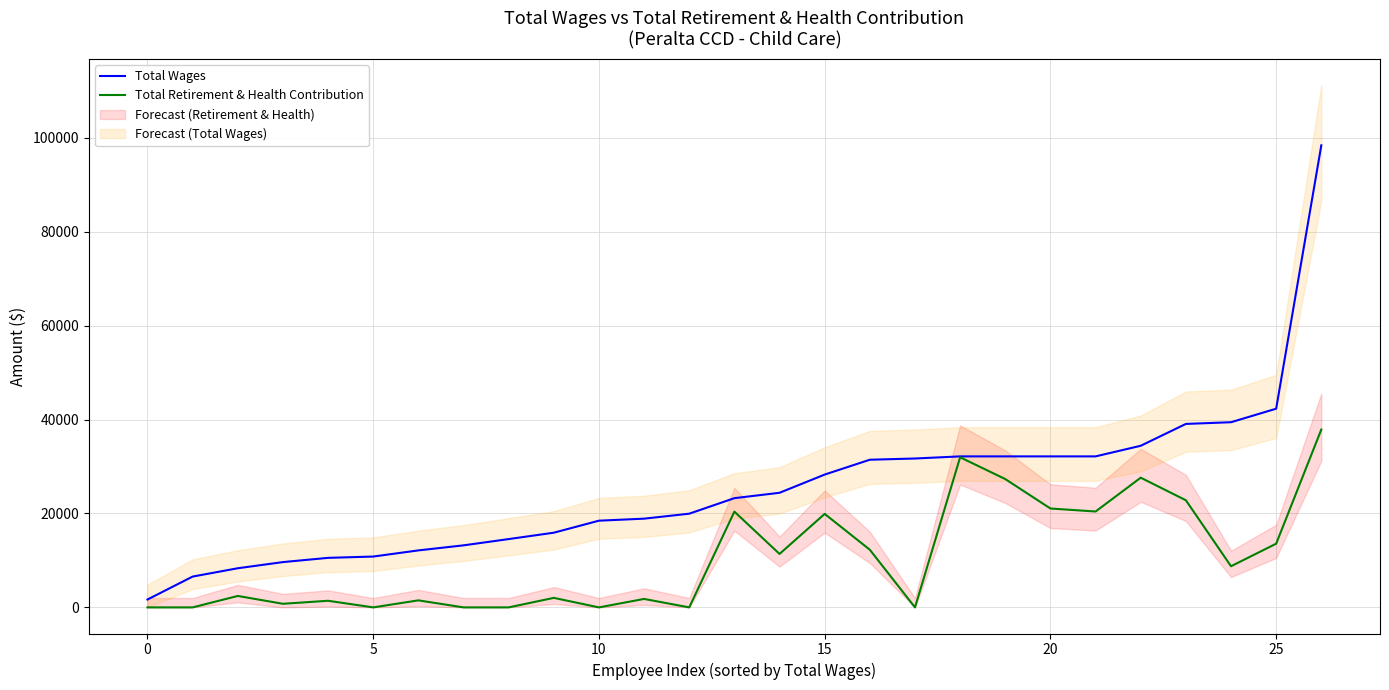

The value of Total Wages at 20 is 15638. True or false?

False